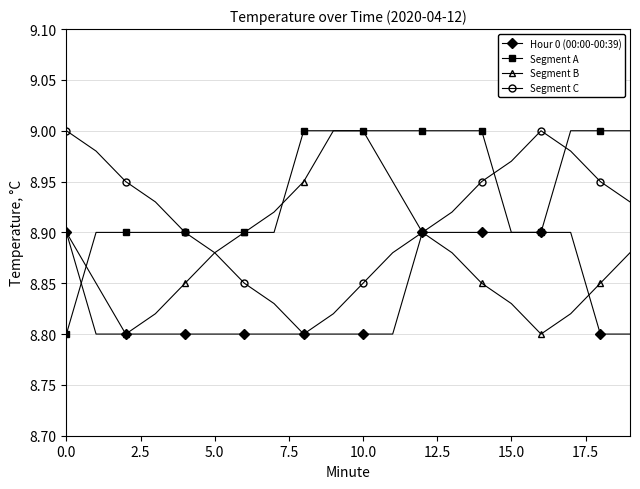

True or false: Segment C has more than 2 points higher than both neighbors.

False